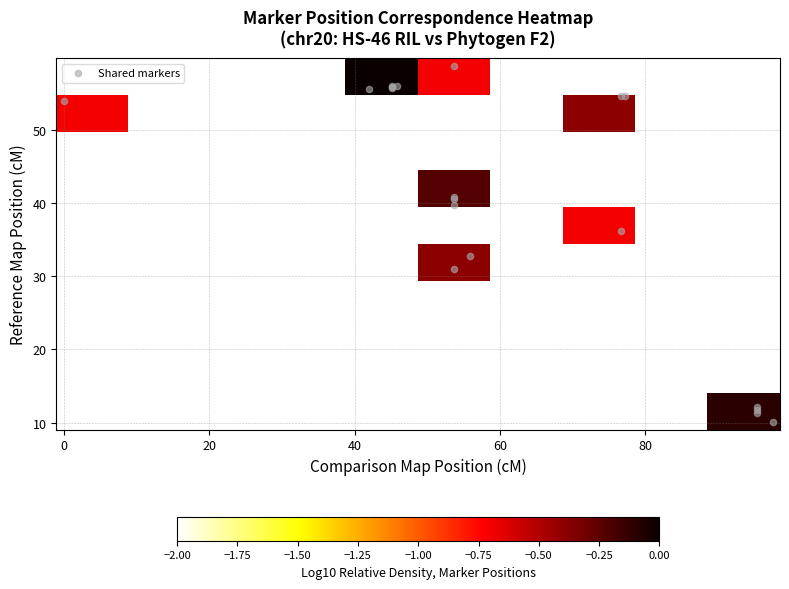

Reading left to right, extract all data points from this chart.

i24646Gh: 54.6	76.7
i47006Gh: 40.5	53.6
i42616Gh: 32.8	55.8
i39411Gh: 11.8	95.3
i40369Gh: 58.8	53.6
i31968Gh: 36.2	76.7
i37554Gh: 39.8	53.6
i34769Gh: 10.0	97.5
i33001Gh: 54.7	77.2
i24747Gh: 12.1	95.3
i47439Gh: 53.9	0.0
i44450Gh: 31.1	53.6
i26441Gh: 40.8	53.6
i36722Gh: 55.6	42.0
i36952Gh: 11.3	95.3
i31195Gh: 56.0	45.8
i27721Gh: 55.9	45.2
i43193Gh: 55.7	45.2
i23911Gh: 56.0	45.2